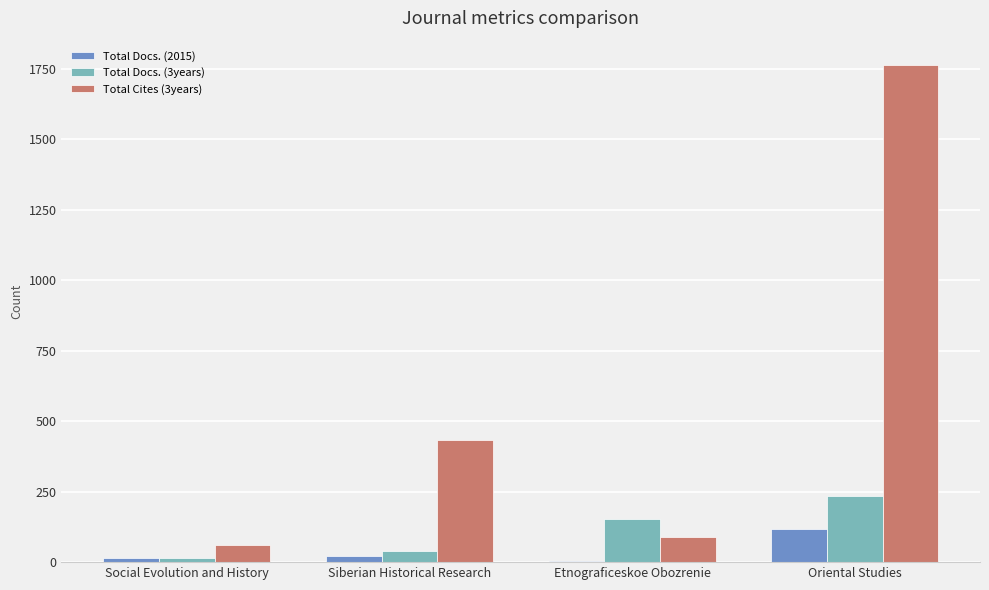

What is the highest value of the Total Docs. (2015) series?

118